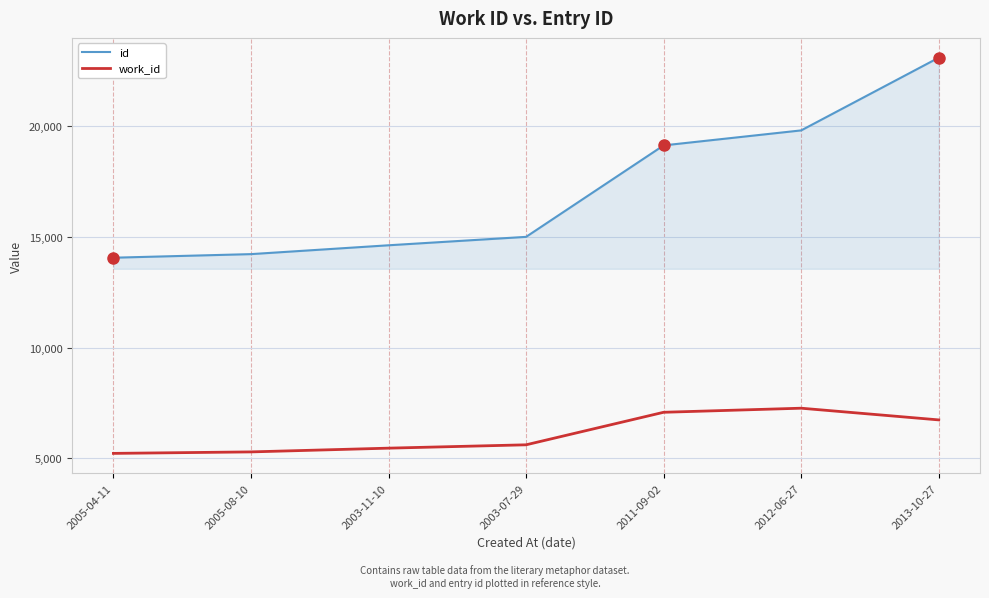

How many series are shown in this chart?

2